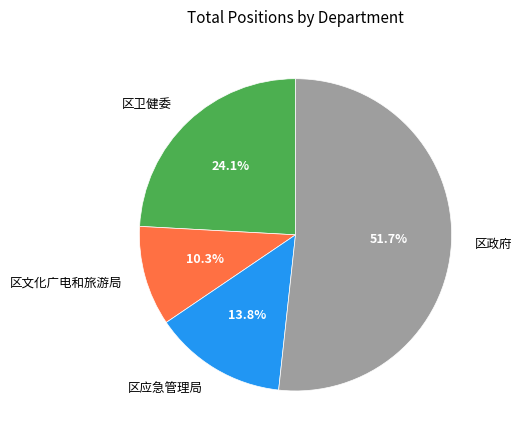

Does any single category account for the majority?

Yes